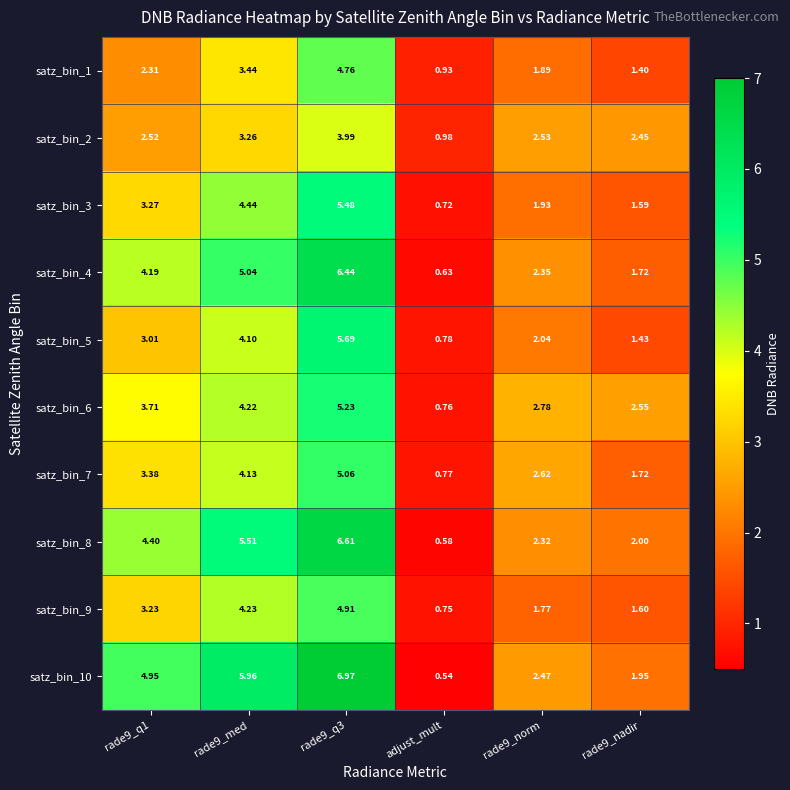

Which label corresponds to the smallest value in the chart?

adjust_mult